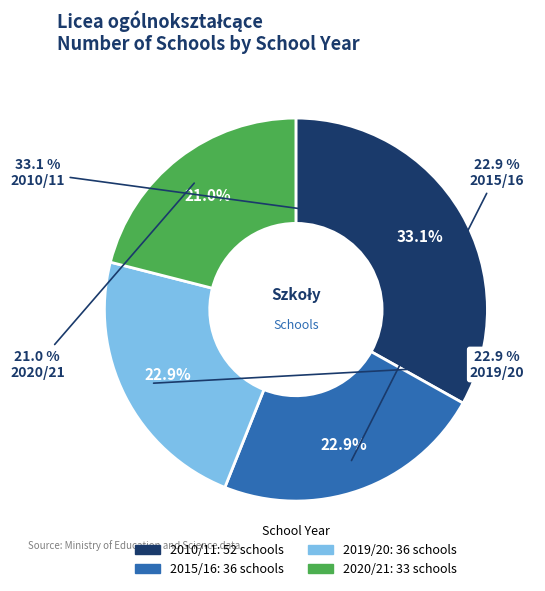

To the nearest percent, what portion does 2010/11 represent?

33%